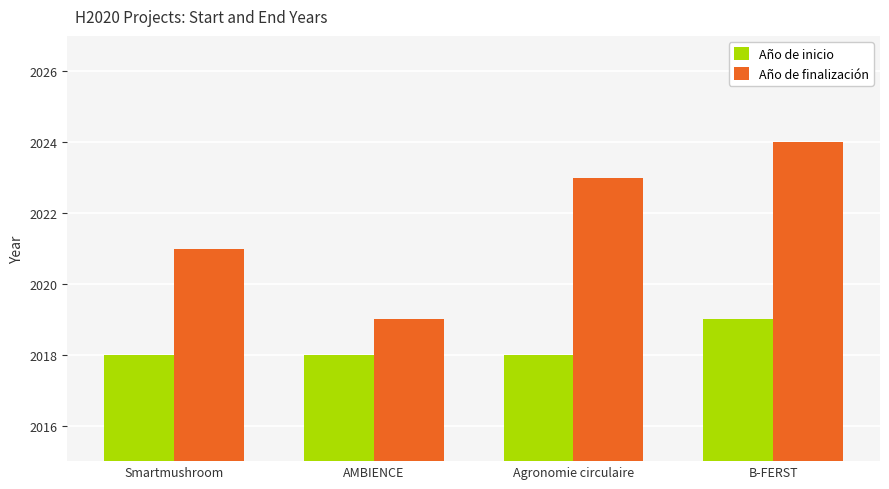

What position from the right is Agronomie circulaire?

2